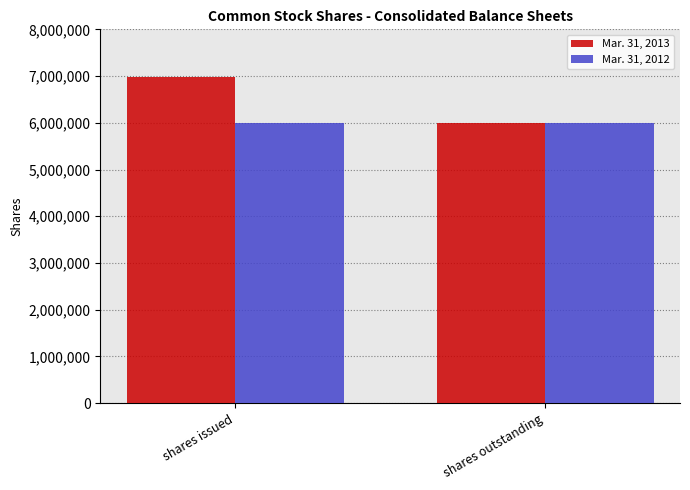

What is the total value across all series at shares issued?

12986271